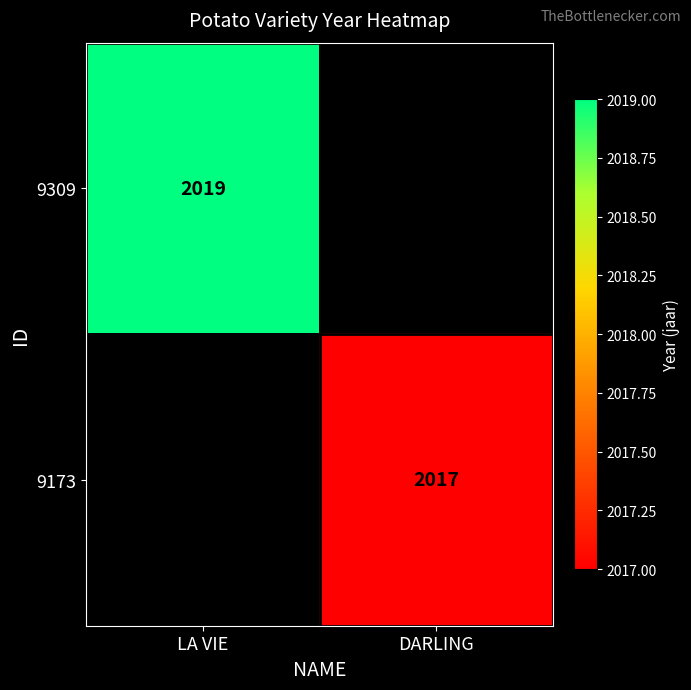

The 9173 series shows 2017 at DARLING. True or false?

True